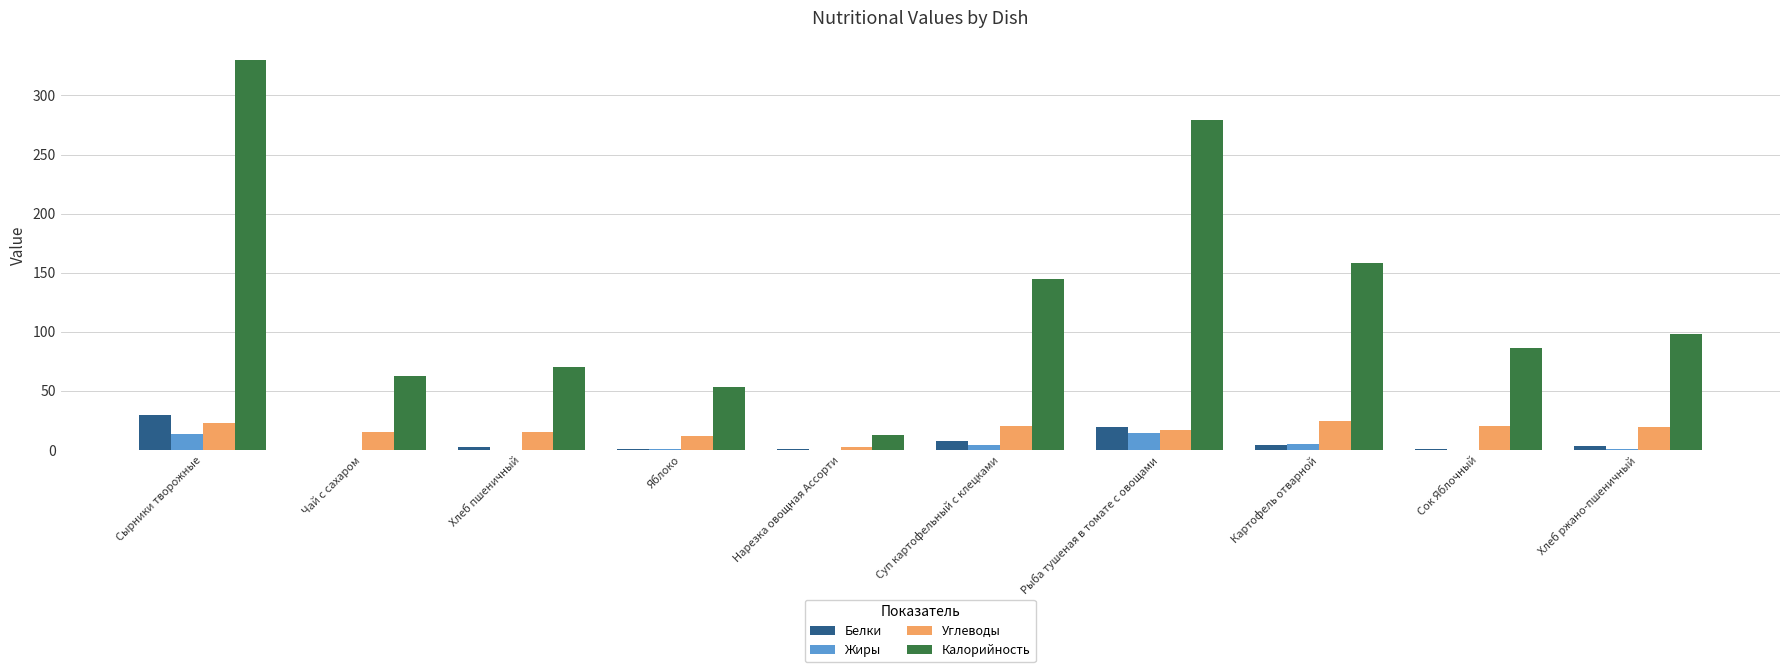

What is the sum of all Жиры values?

38.7